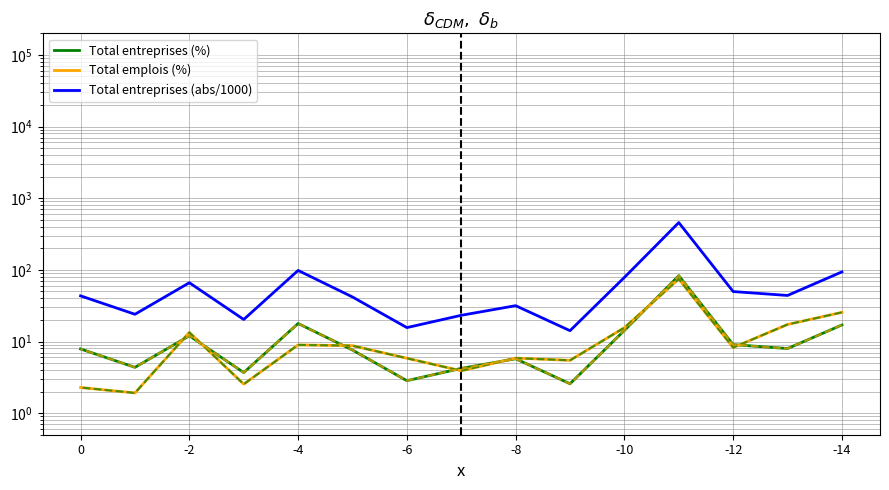

What is the value of the Total entreprises (abs/1000) point at the 13th from the left?

66.1